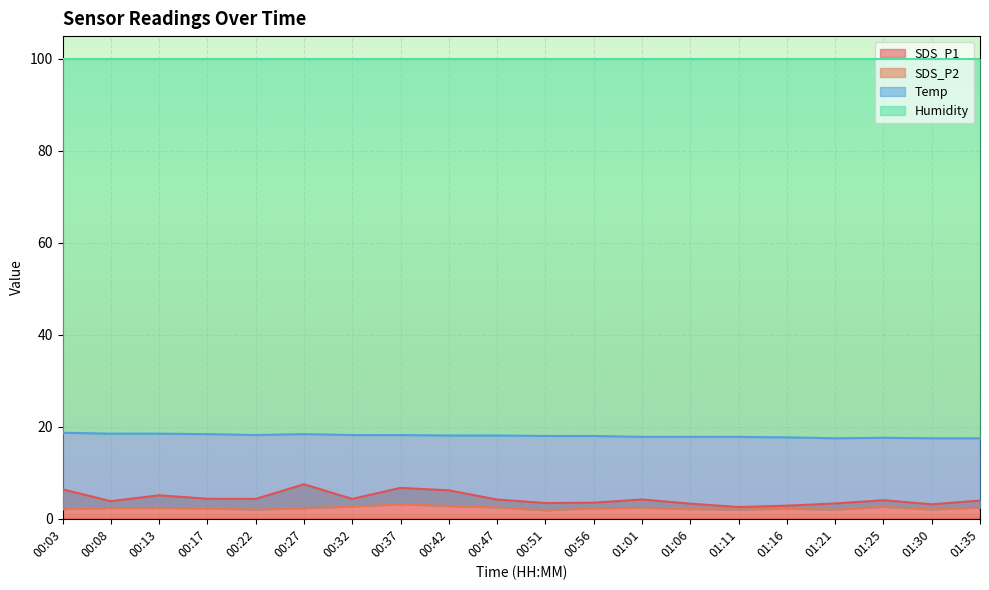

True or false: SDS_P1 has a value of 1.1 at 01:11.

False